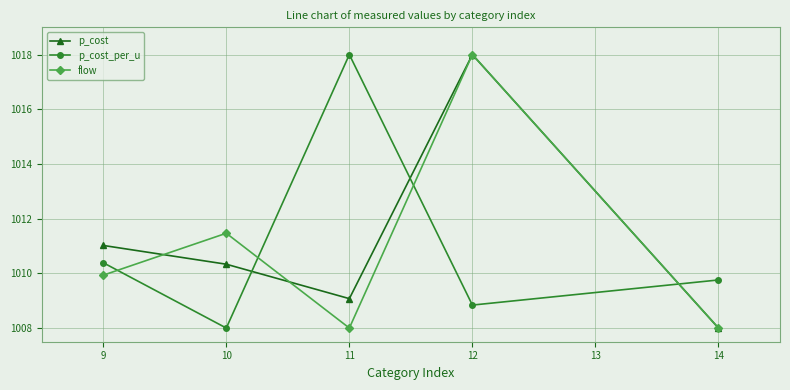

List the series in order of their overall mean, highest first.

p_cost, flow, p_cost_per_u